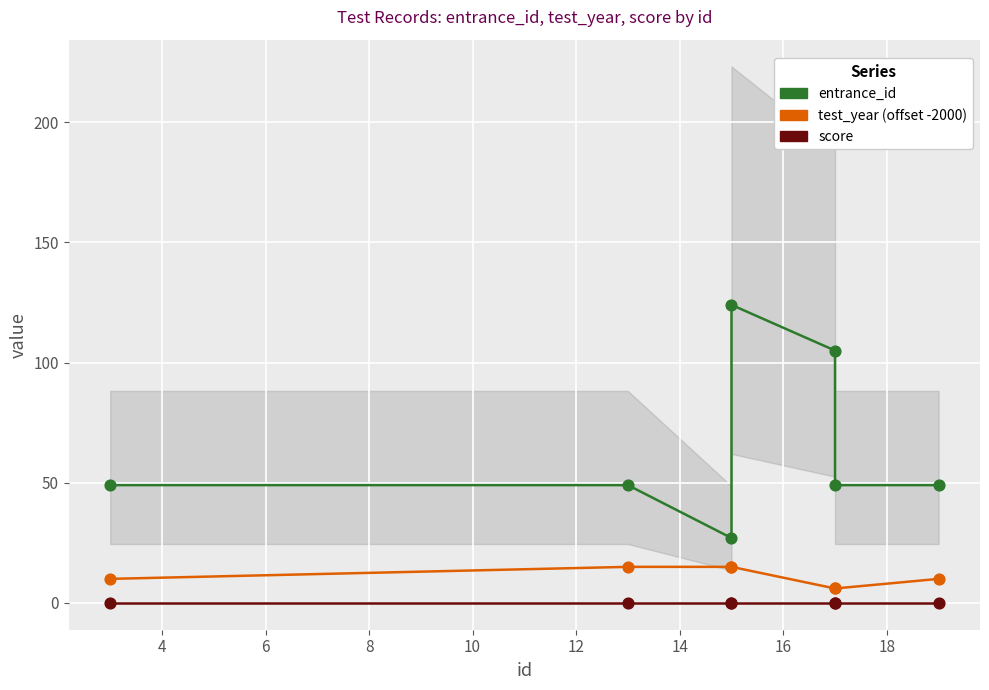

Which series has the widest spread of Y values?

entrance_id